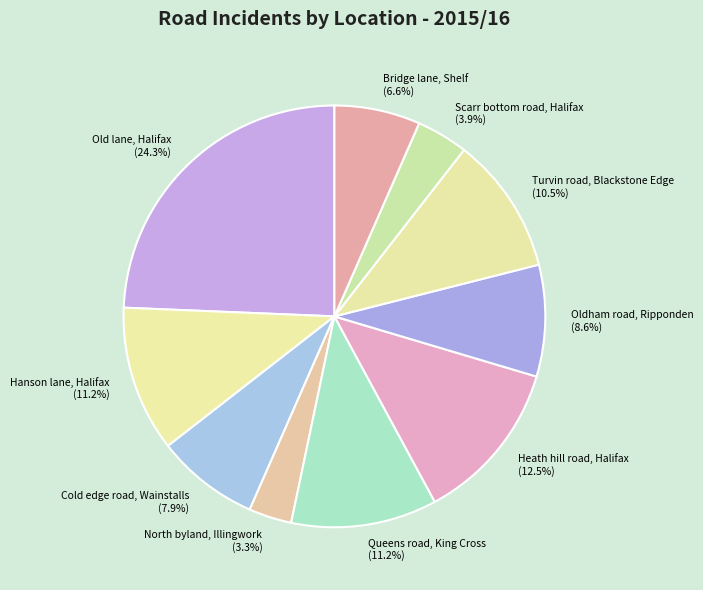

Which has a higher value, Heath hill road, Halifax or Hanson lane, Halifax?

Heath hill road, Halifax